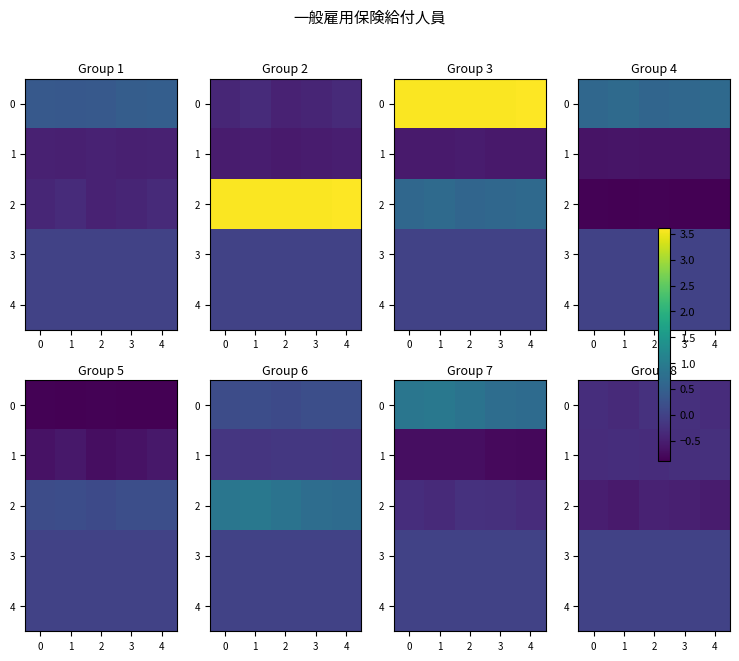

How many categories are shown in the chart?

5